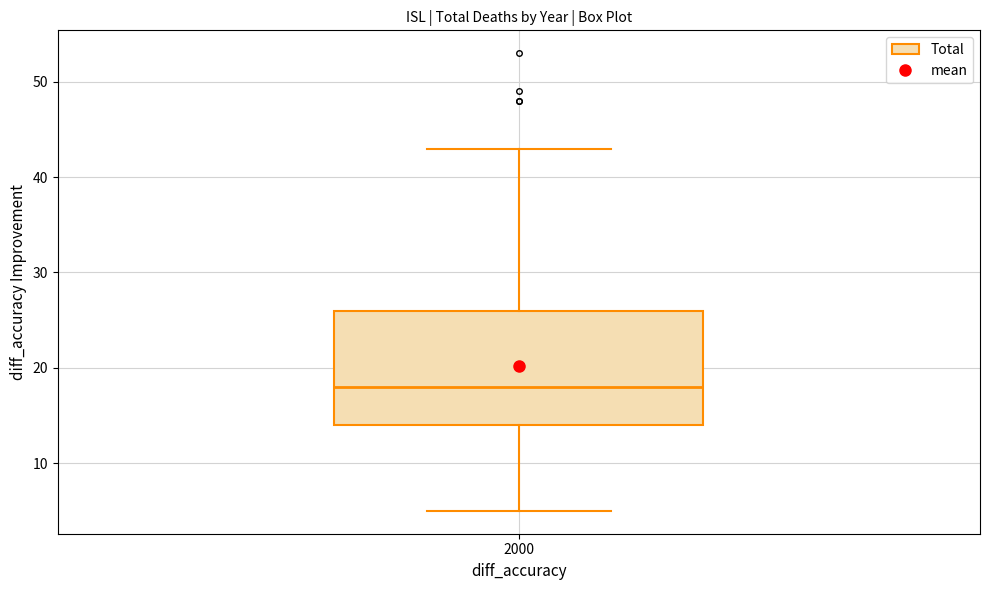

Where is the upper edge of the box at x = 2000 on the y-axis? The values are not printed on the chart, so give them approximately, as read against the axis.

26